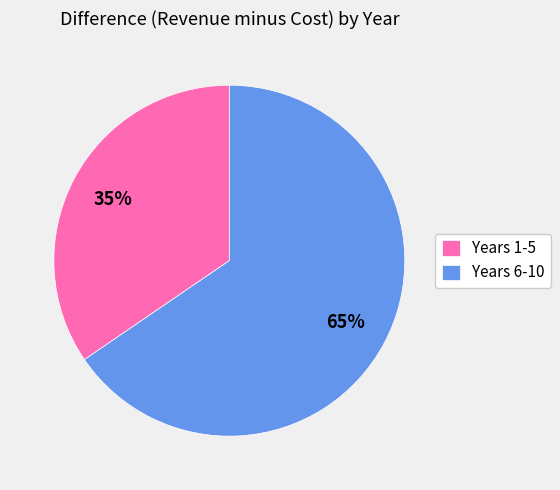

To the nearest percent, what percentage of the pie is Years 1-5?

35%